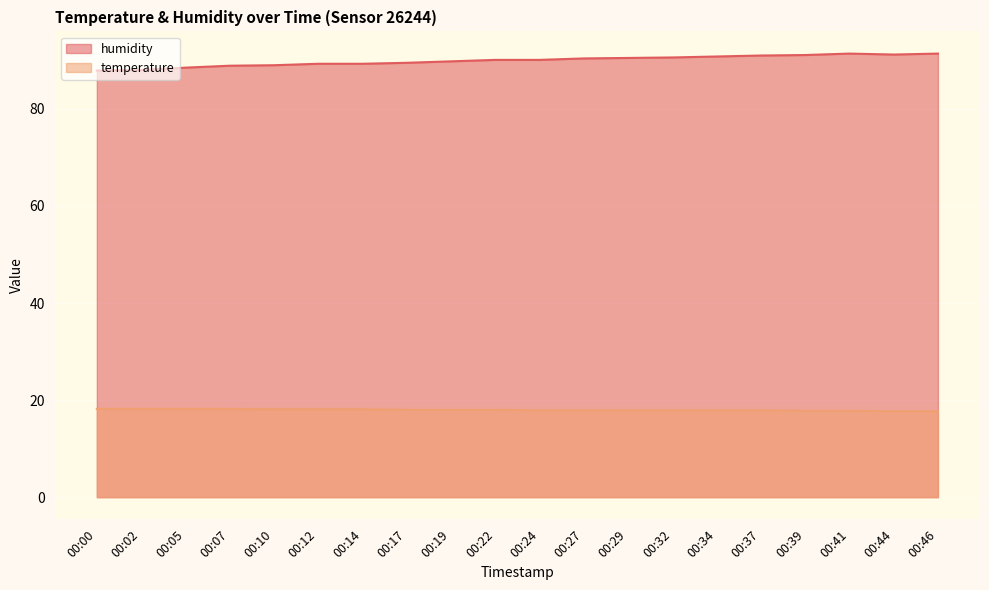

Rank the categories by humidity value from highest to lowest.

00:41, 00:46, 00:44, 00:39, 00:37, 00:34, 00:32, 00:29, 00:27, 00:22, 00:24, 00:19, 00:17, 00:12, 00:14, 00:10, 00:07, 00:05, 00:02, 00:00